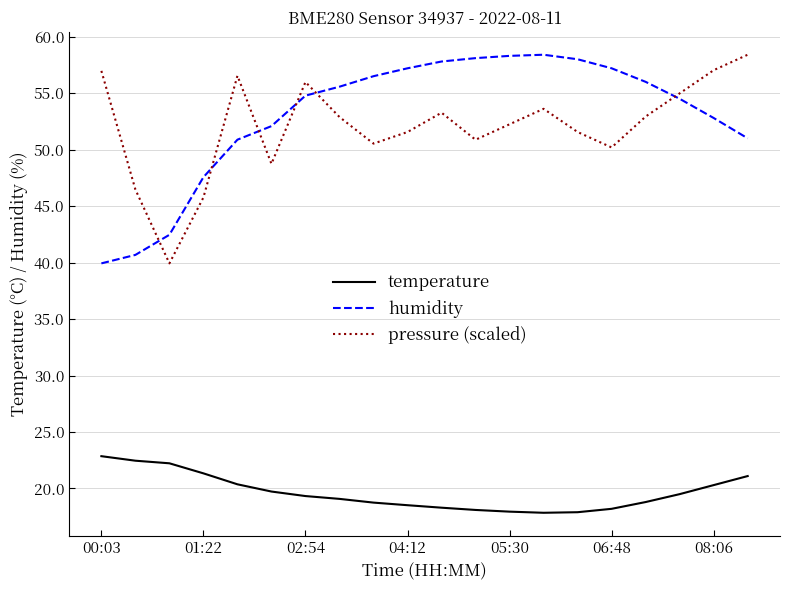

What is the maximum value shown in the chart?

58.4